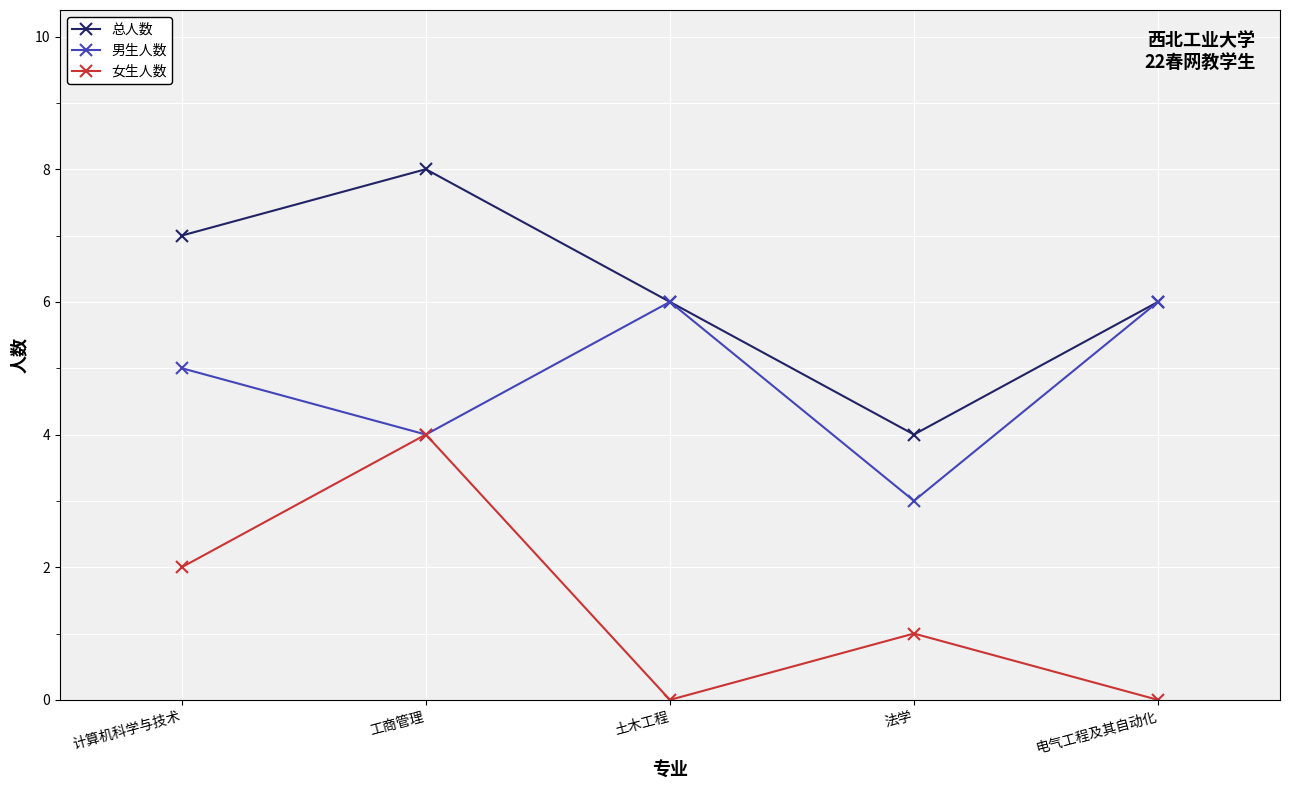

Is the value of 男生人数 at 计算机科学与技术 greater than the value of 总人数 at 电气工程及其自动化?

No